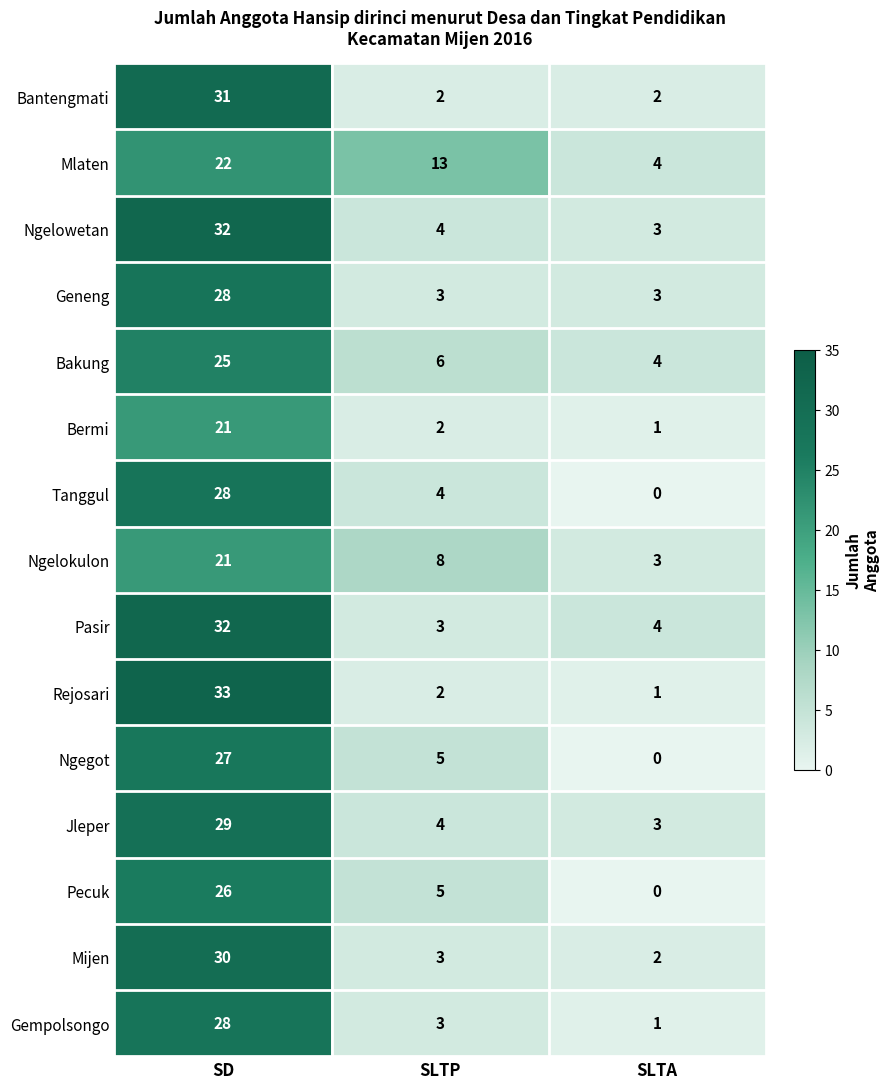

Between SD and SLTP, which series saw the biggest shift?

Rejosari